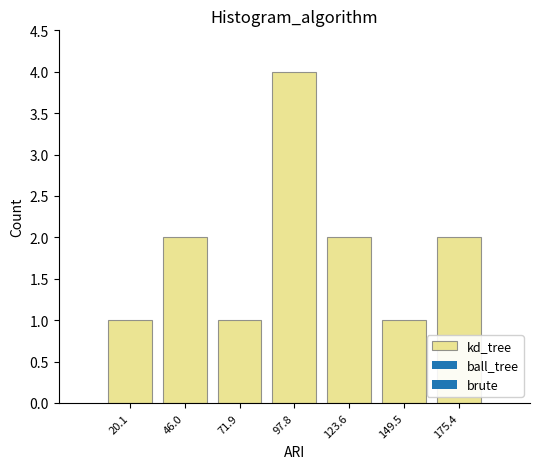

Reading left to right, transcribe this chart: for each bar, give the range it covers on the x-axis and its height. Neither the bar edges nor the heights are printed on the chart, so give them approximately, as read against the axes.

5 to 35: 1
35 to 60: 2
60 to 85: 1
85 to 110: 4
110 to 135: 2
135 to 160: 1
160 to 190: 2